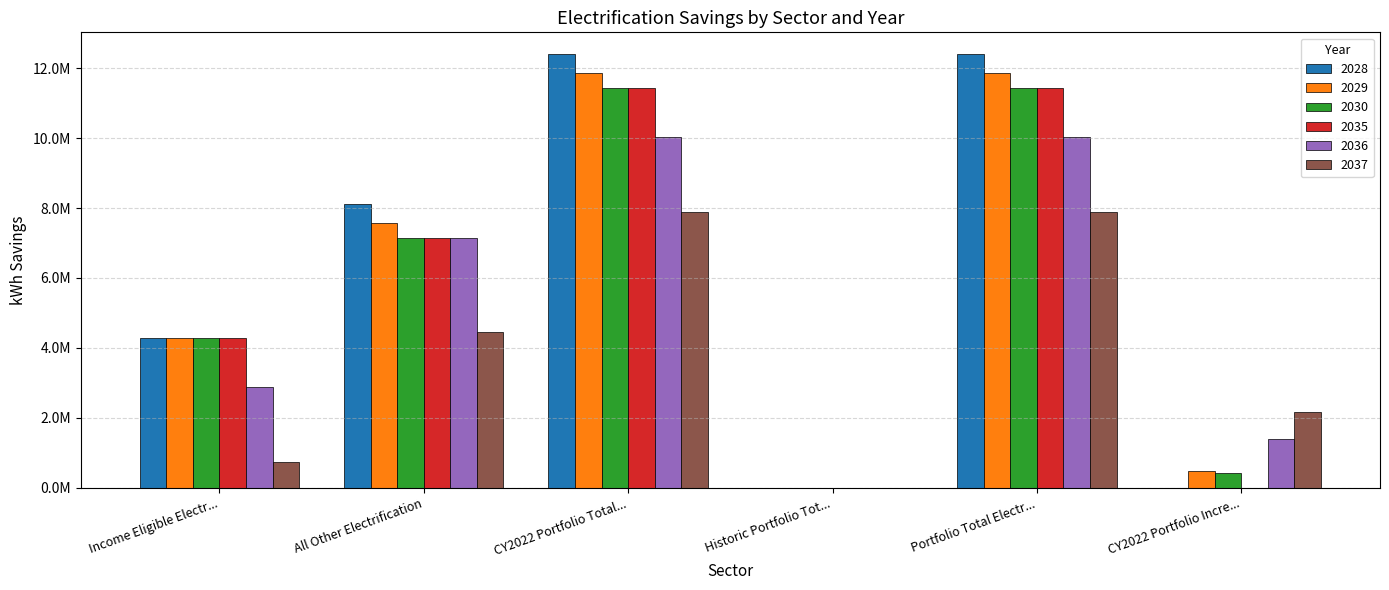

What is the difference between the maximum and second lowest values in the 2029 series?

11380832.0